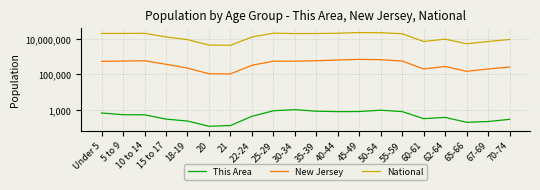

The National series shows 11817557 at 45-49. True or false?

False